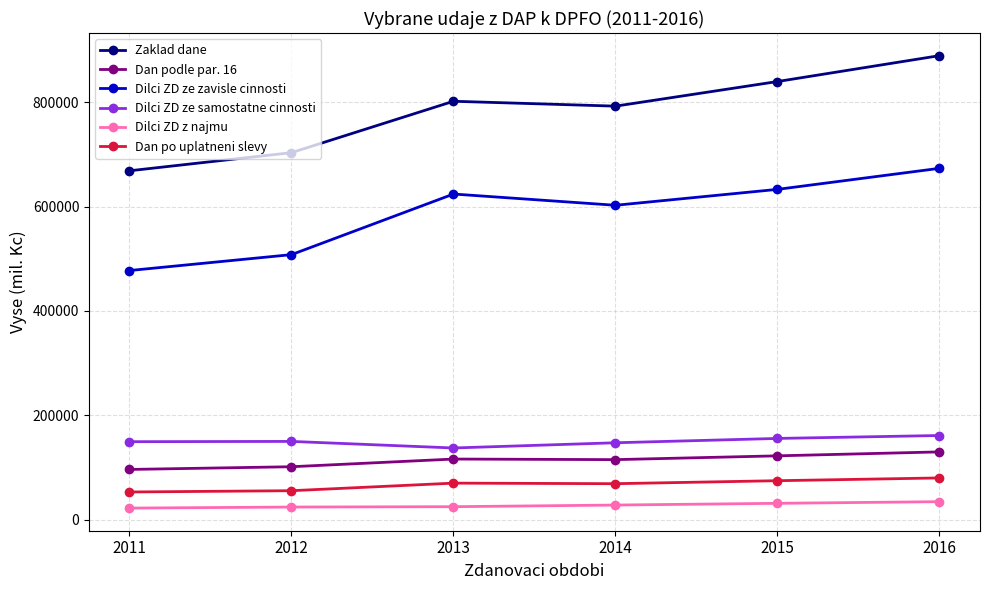

The value of Zaklad dane at 2015 is 839836.9. True or false?

True